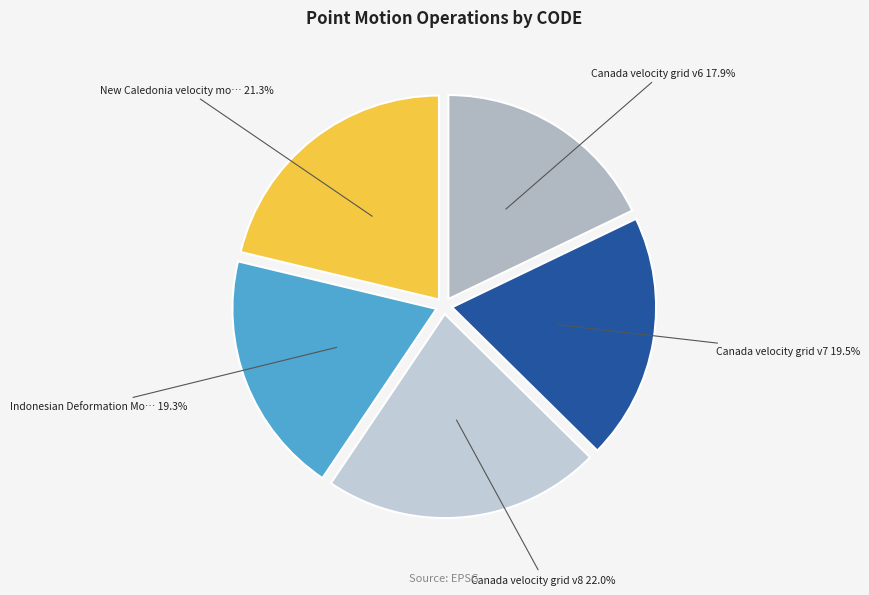

Is there a majority slice in this chart?

No